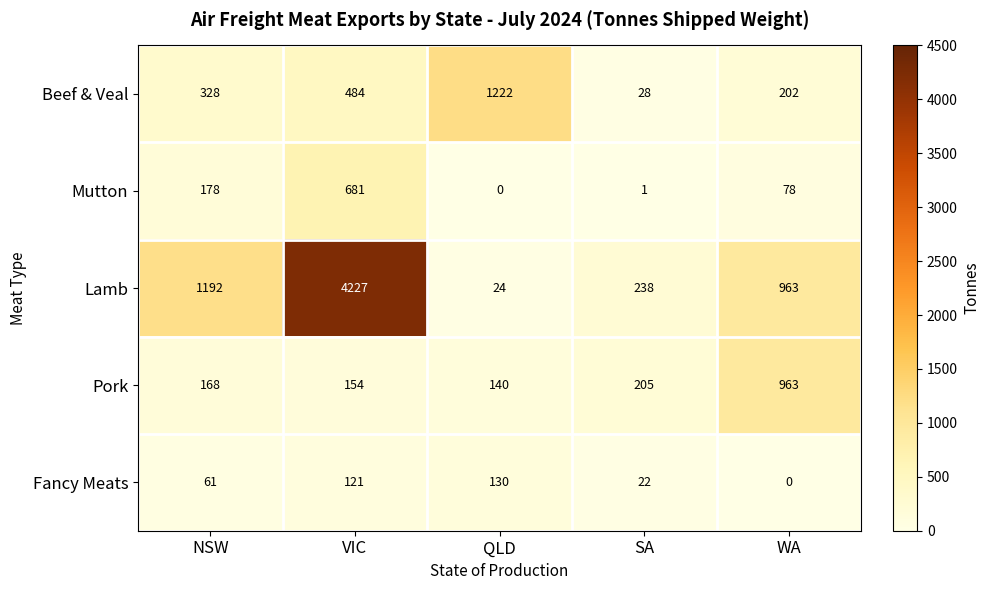

Reading right to left, transcribe all the data shown in this chart.

Beef & Veal: WA=202	SA=28	QLD=1222	VIC=484	NSW=328
Mutton: WA=78	SA=1	QLD=0	VIC=681	NSW=178
Lamb: WA=963	SA=238	QLD=24	VIC=4227	NSW=1192
Pork: WA=963	SA=205	QLD=140	VIC=154	NSW=168
Fancy Meats: WA=0	SA=22	QLD=130	VIC=121	NSW=61